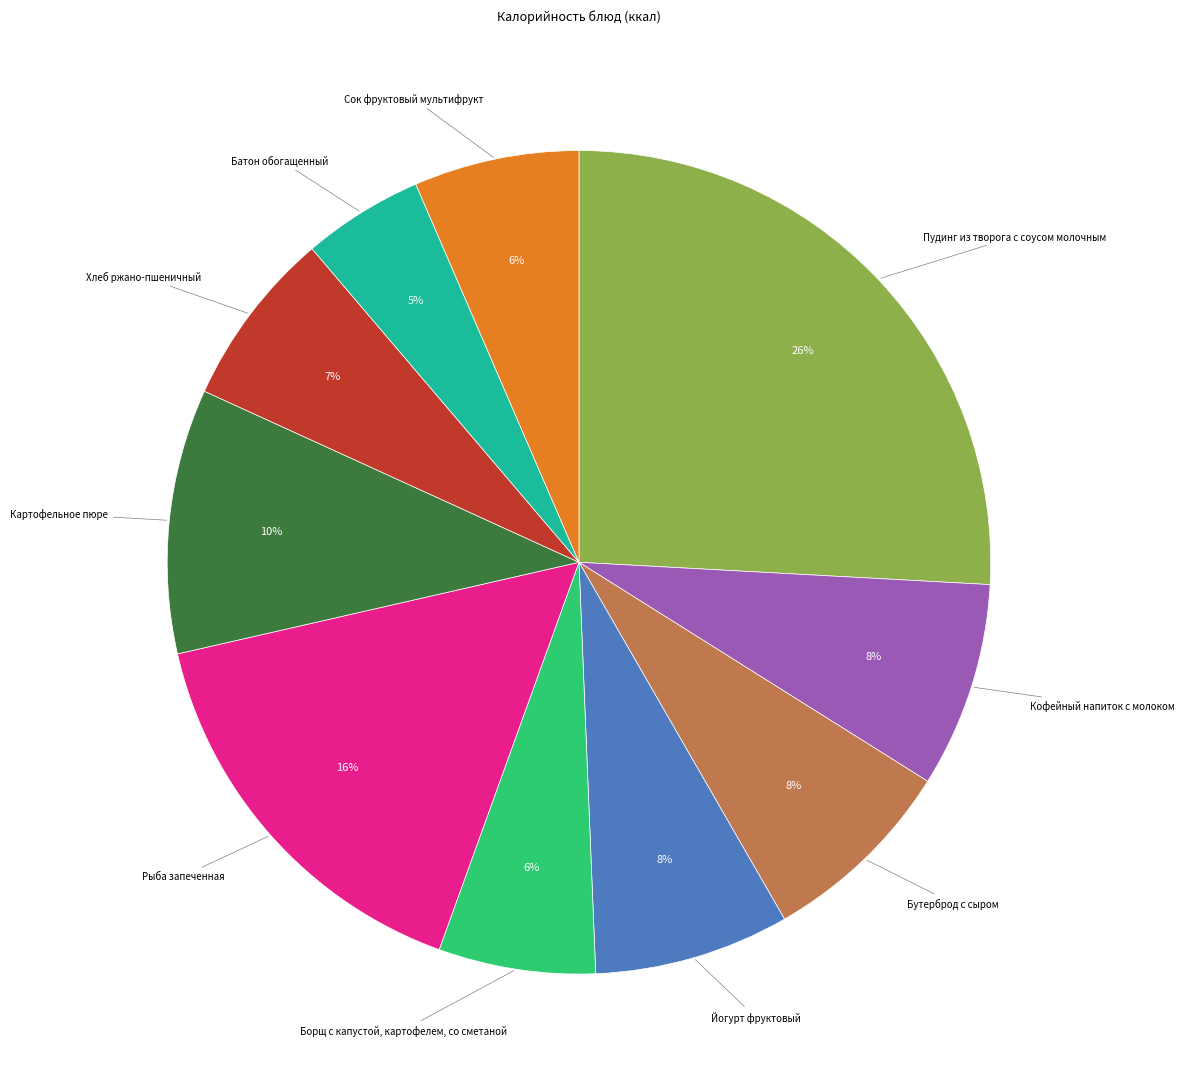

To the nearest percent, what is the difference between the largest and smallest slice percentages?

21%